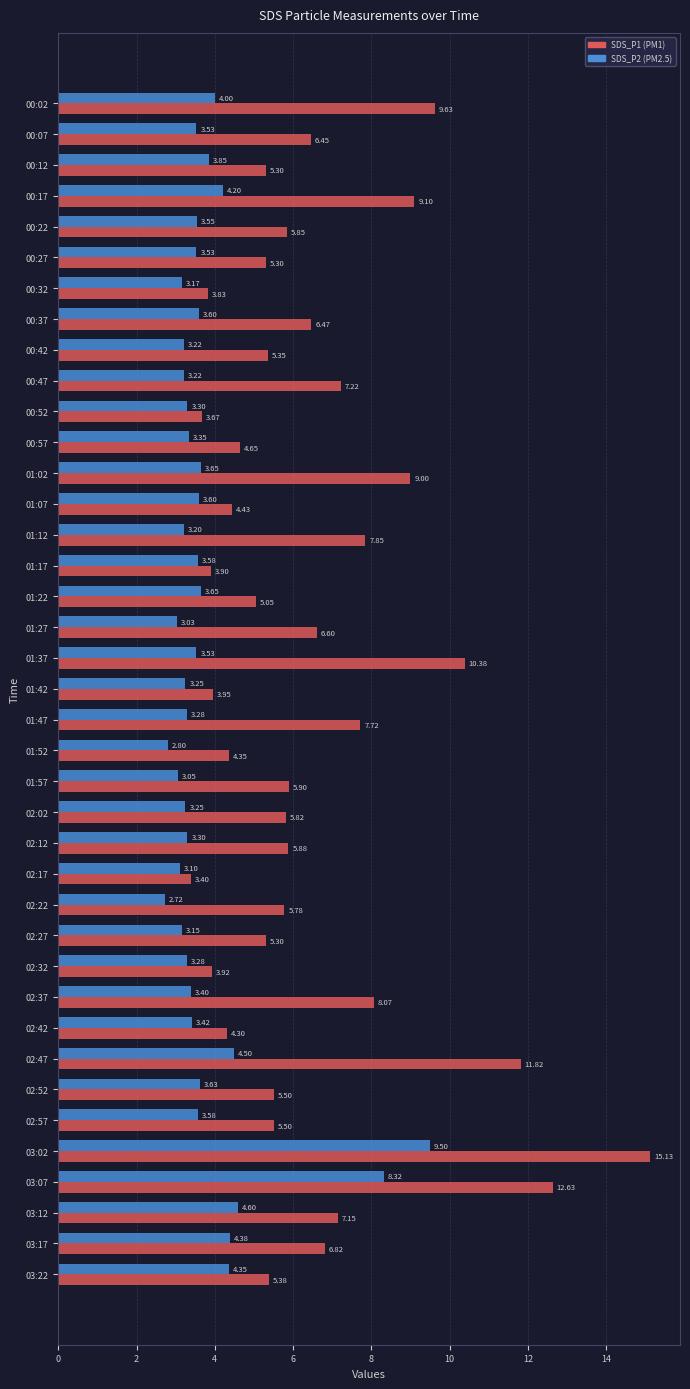

What is the total value across all series at 00:52?

7.0